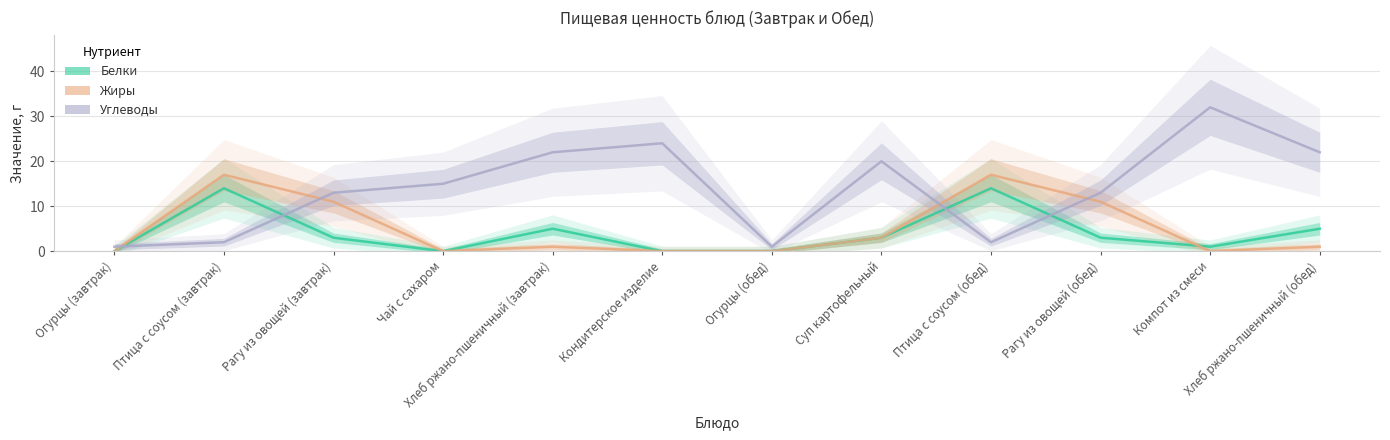

At which category is the sum across all series the highest?

Птица с соусом (завтрак)